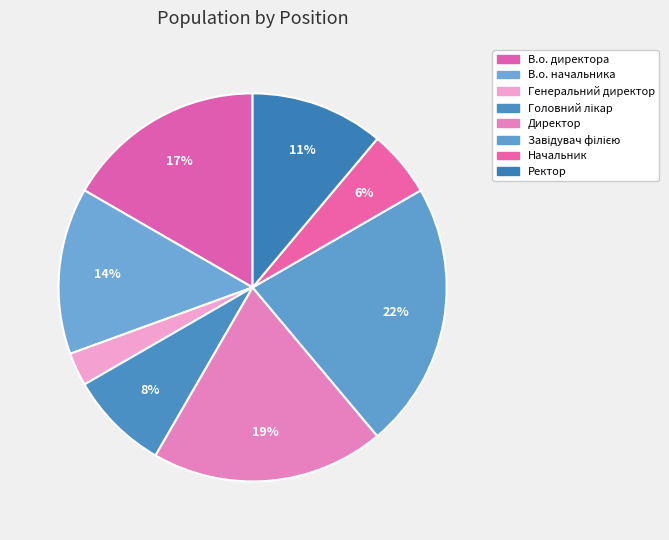

What is the ratio of the value at Начальник to the value at В.о. начальника?

0.4